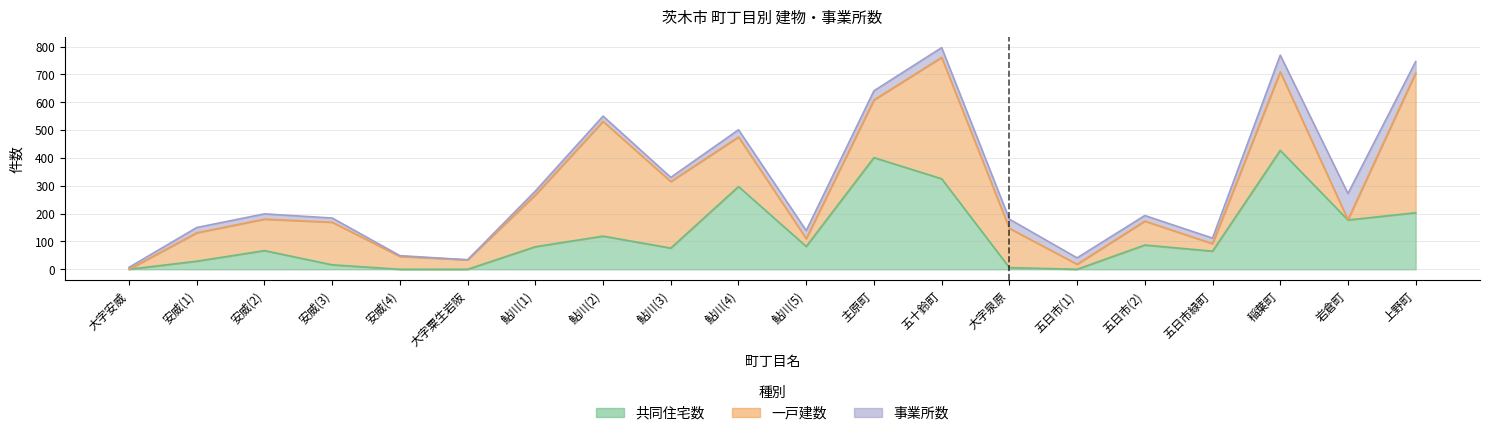

Between 岩倉町 and 鮎川(5), which is larger?

岩倉町